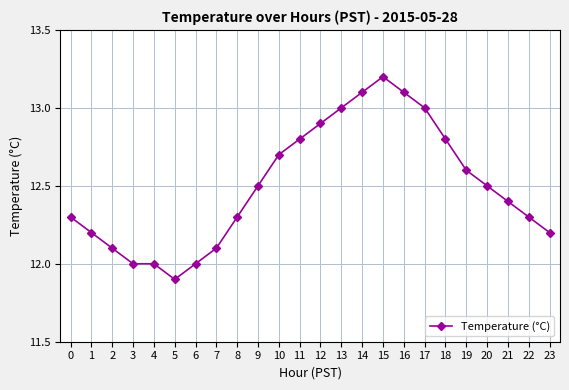

What is the ratio of the value at 15 to the value at 22?

1.1